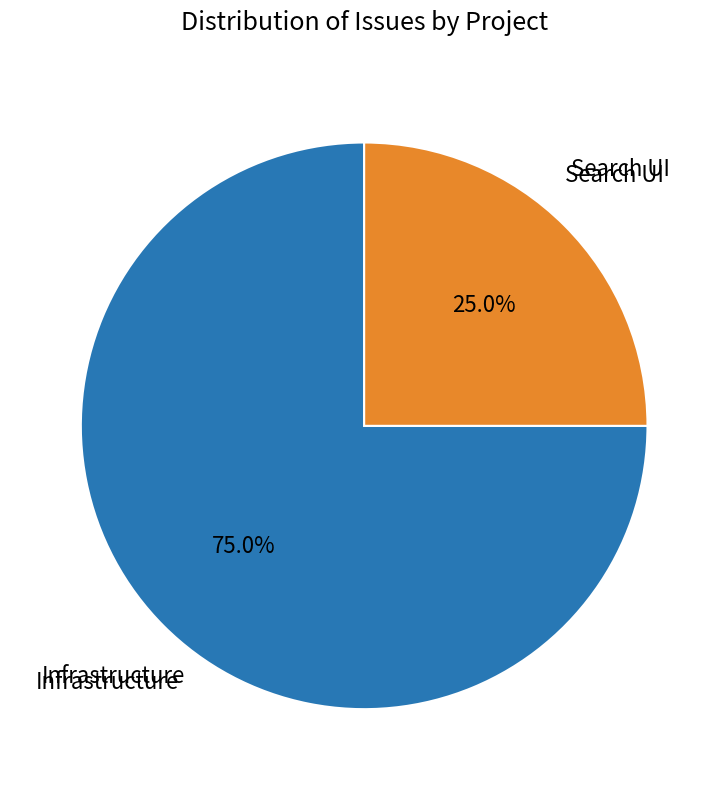

Is there a majority slice in this chart?

Yes